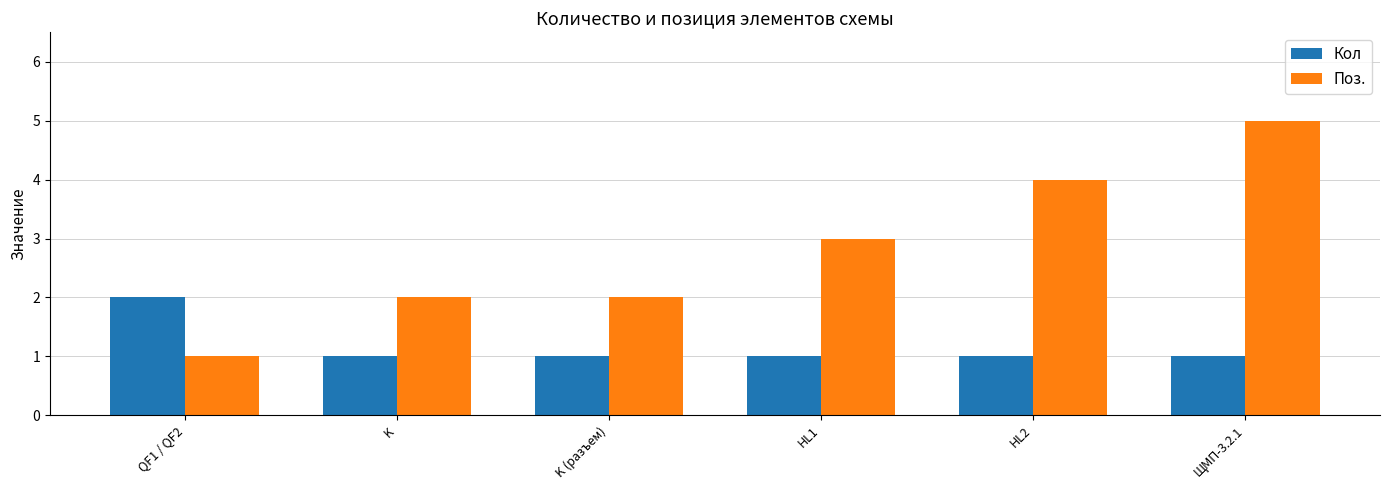

What is the label of the 2nd bar from the right?

HL2